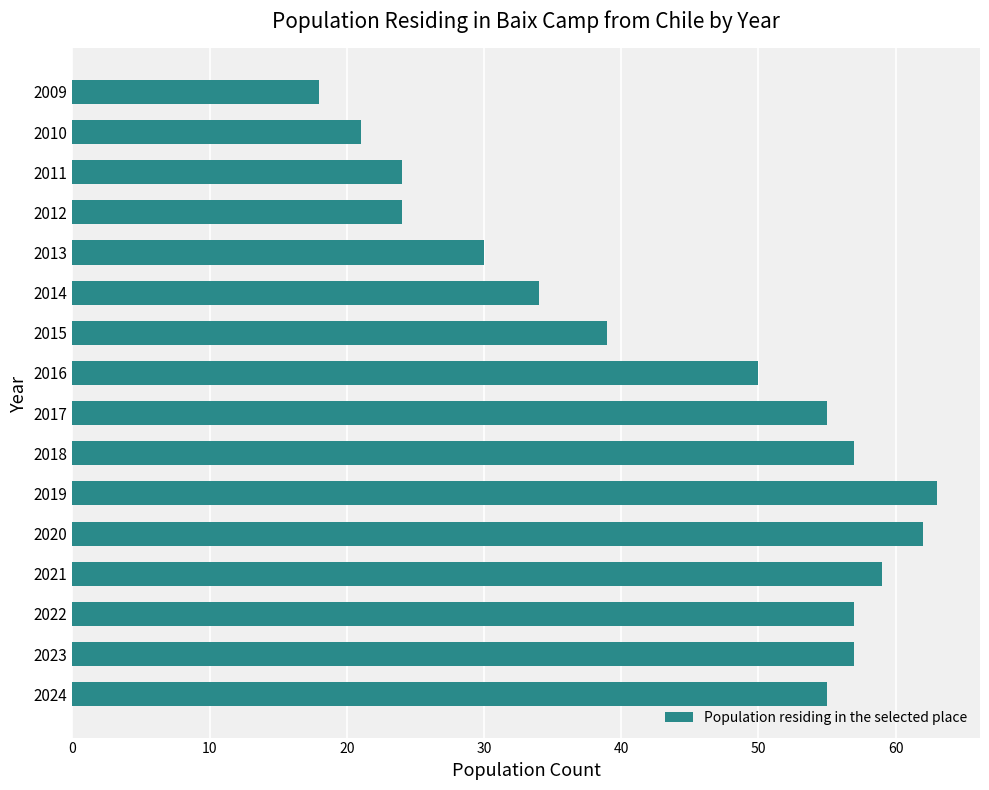

Reading bottom to top, list all the values displayed in this chart.

55	57	57	59	62	63	57	55	50	39	34	30	24	24	21	18